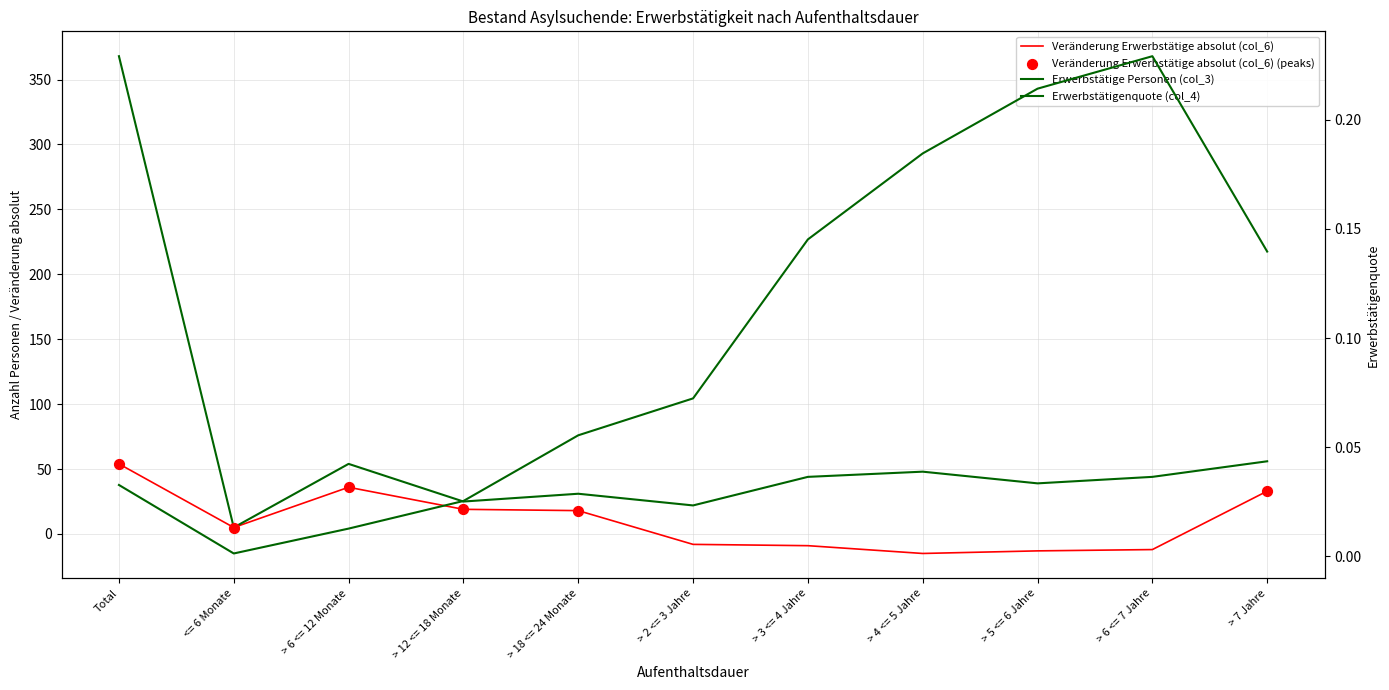

Which series contains the highest Y value?

Erwerbstätige Personen (col_3)